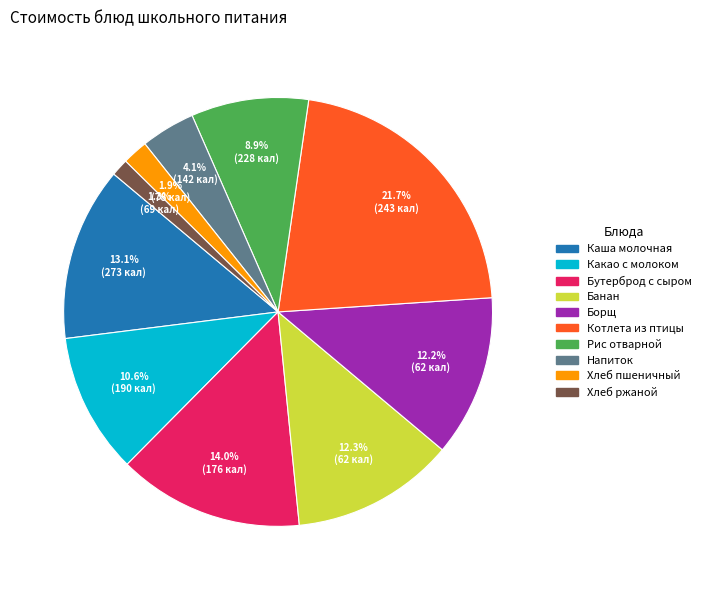

Is there a majority slice in this chart?

No